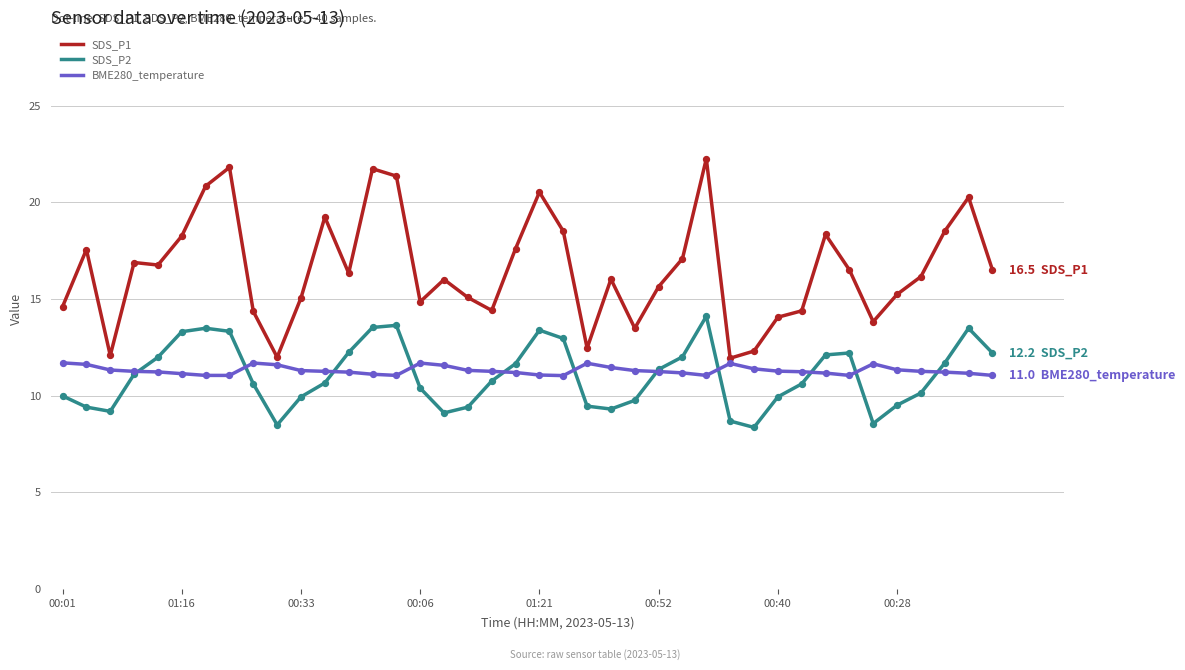

Which series has the largest range (max minus min)?

SDS_P1